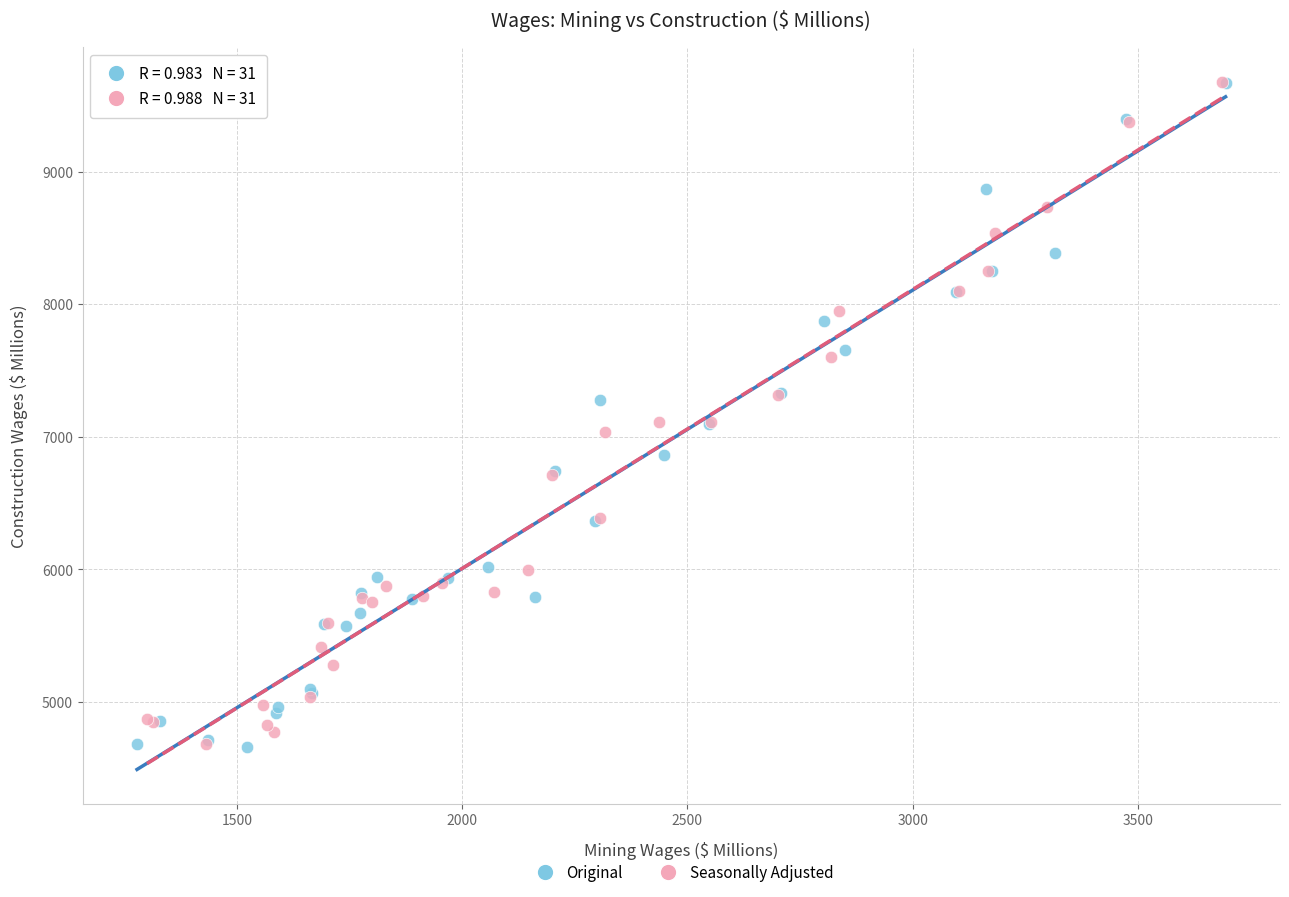

What are all the series names shown in the legend?

Original, Seasonally Adjusted